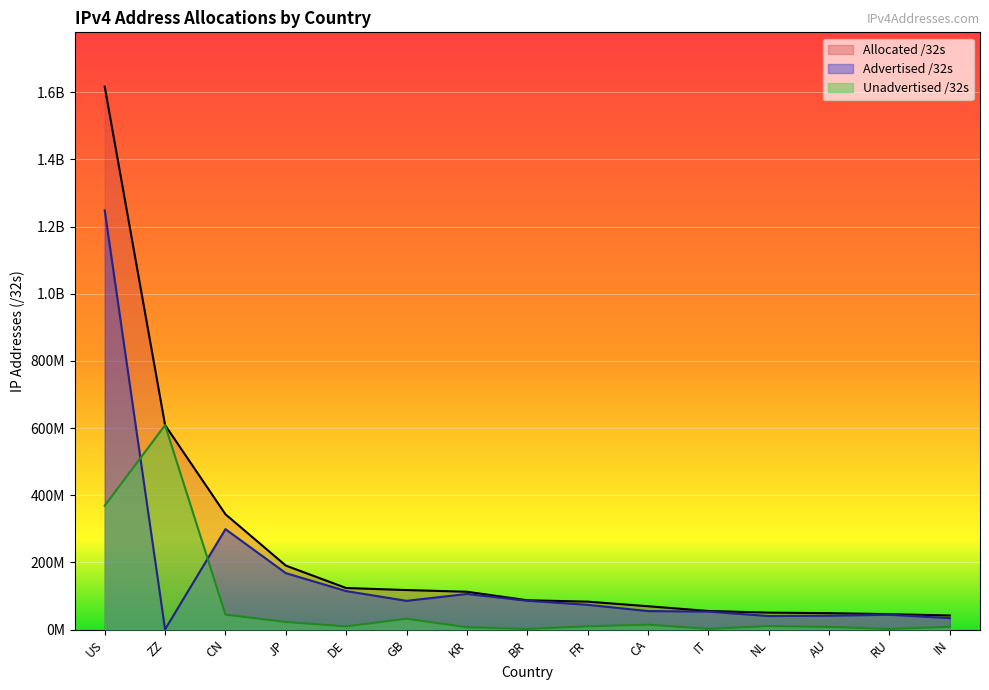

Rank the series at DE from lowest to highest value.

Unadvertised /32s, Advertised /32s, Allocated /32s